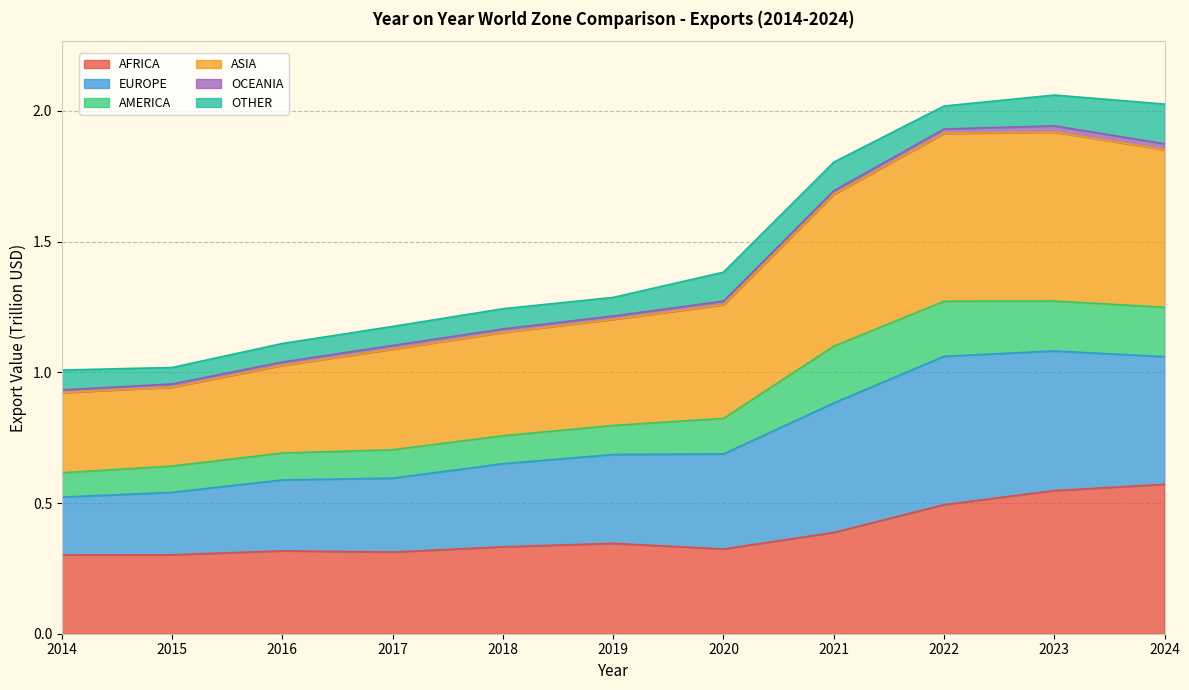

How many lines are shown in the chart?

6